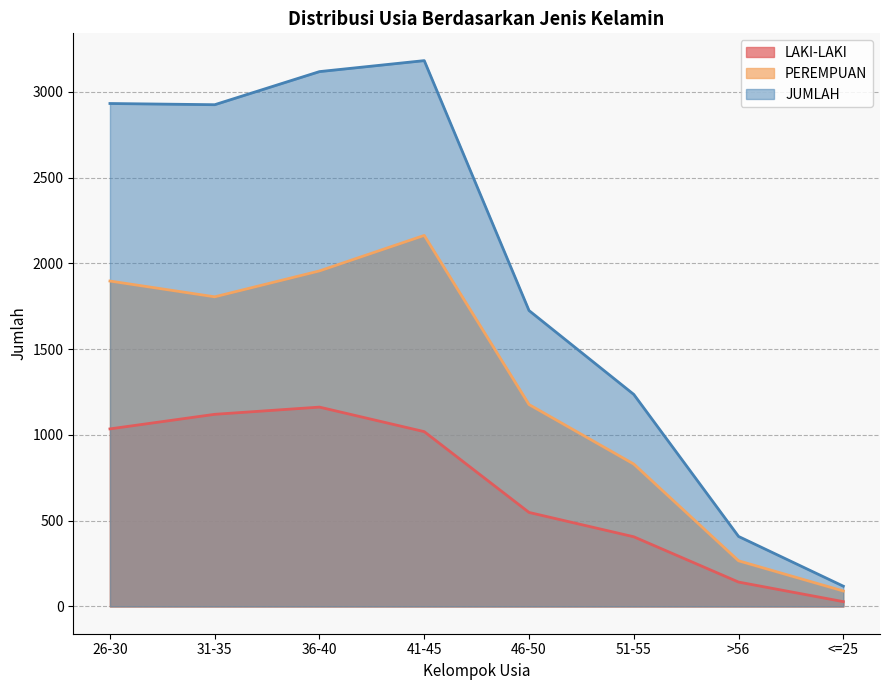

At which label does PEREMPUAN first exceed 1805?

26-30